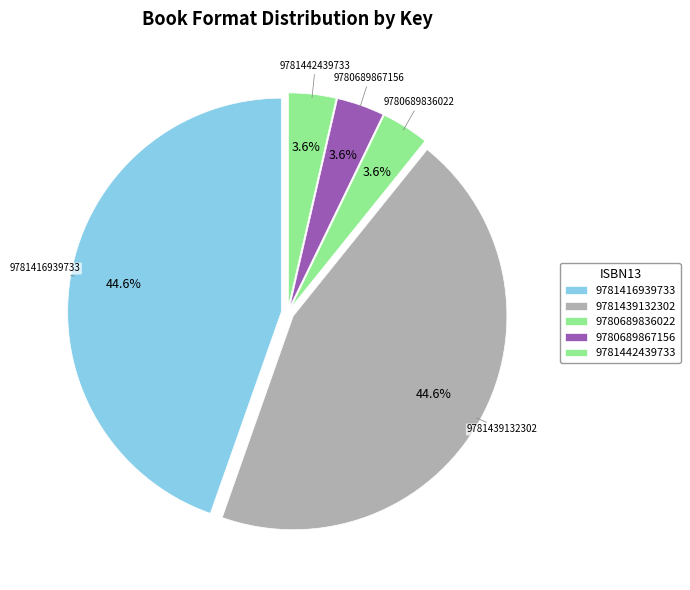

Count the number of slices in the pie.

5